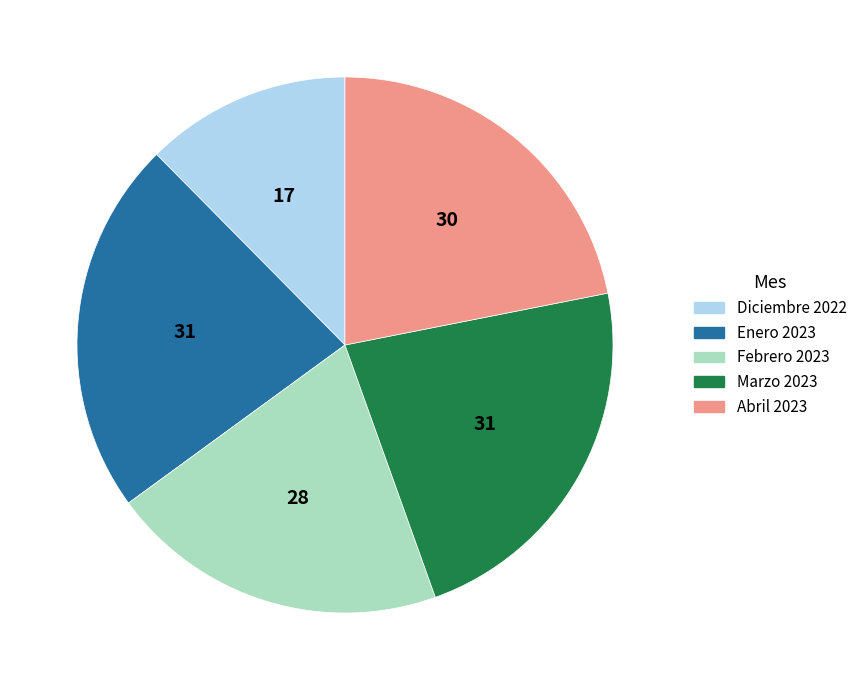

The Marzo 2023 slice represents 23% of the pie. True or false?

True